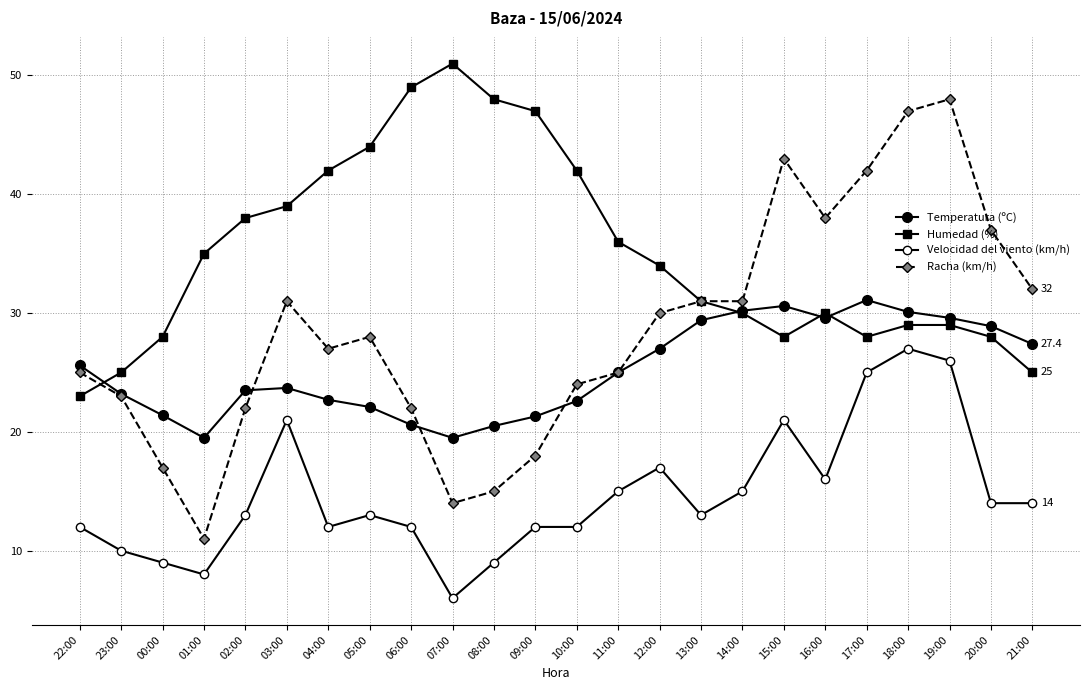

How many categories are shown in the chart?

24